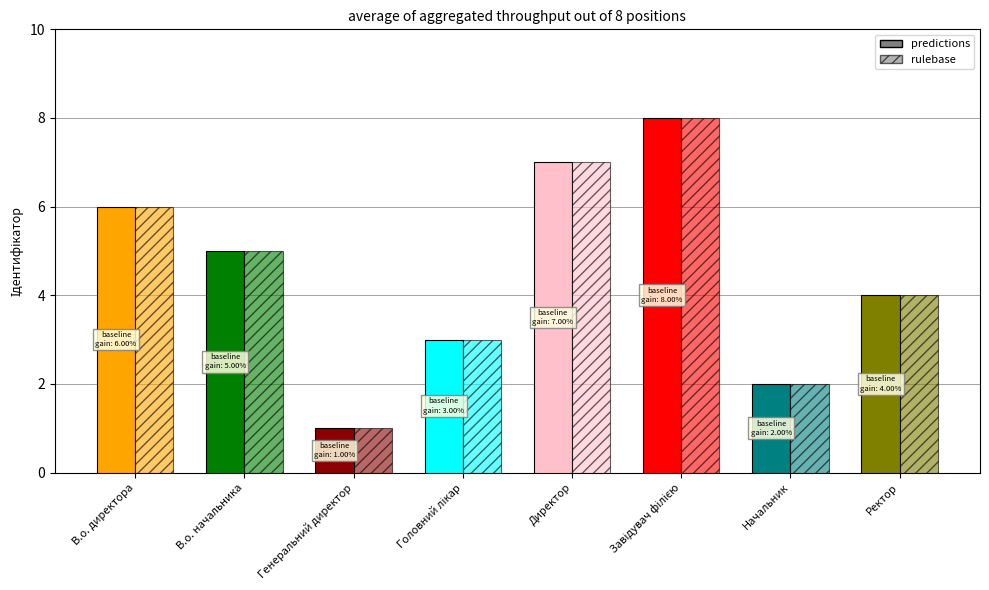

At which category is the sum across all series the highest?

Завідувач філією